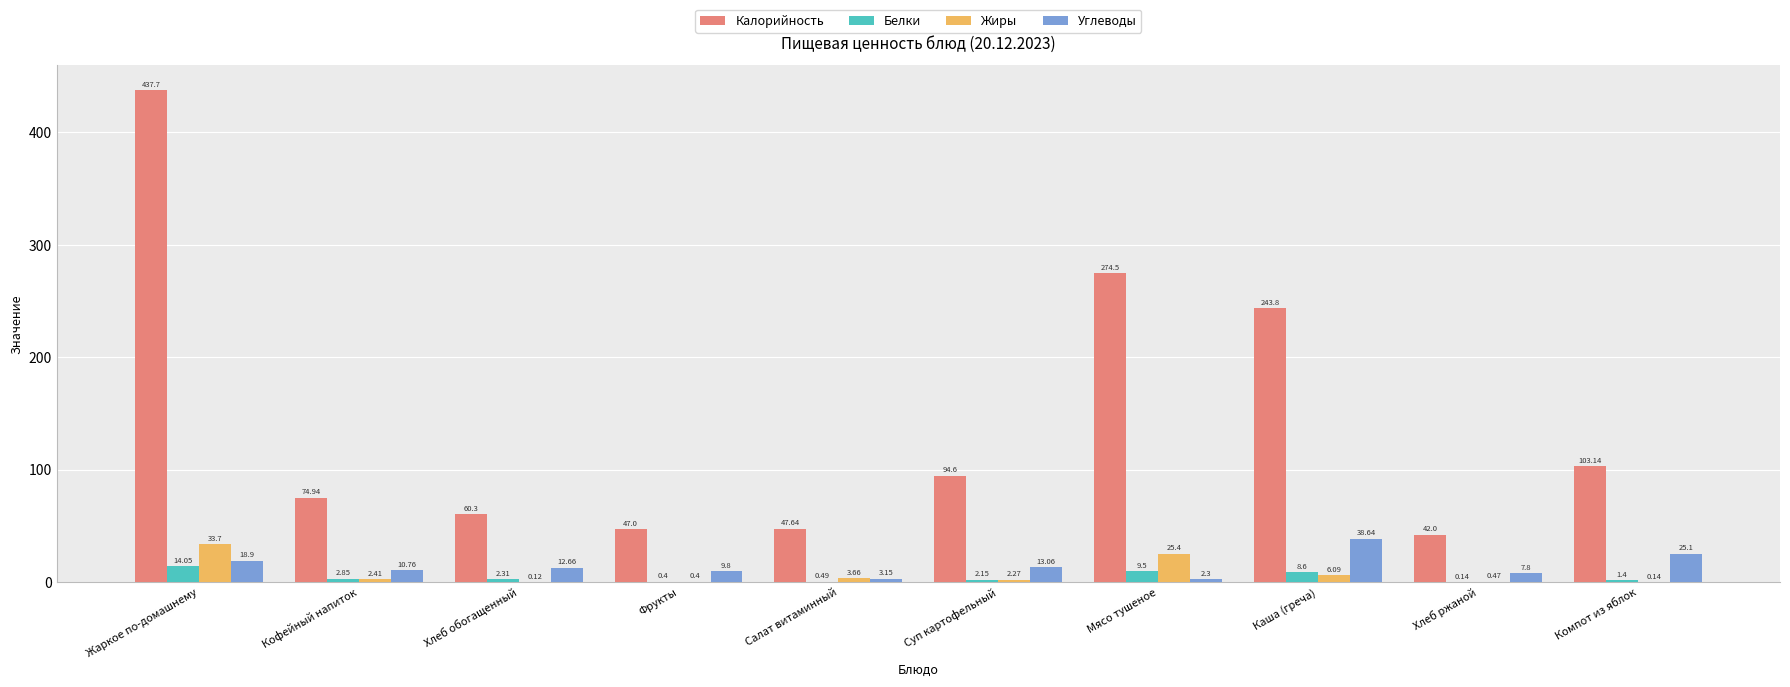

Where does the Углеводы series first go above 12?

Жаркое по-домашнему